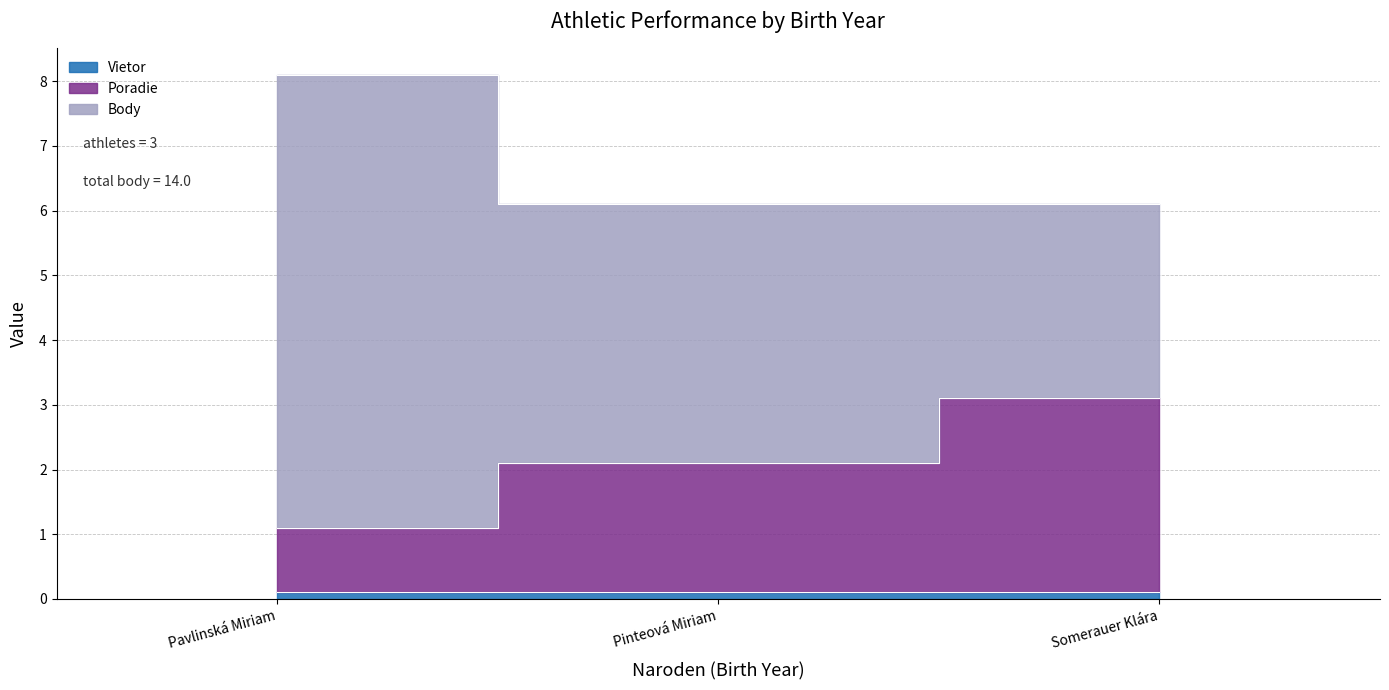

What is the value of the Body point at the 3rd from the left?

3.0